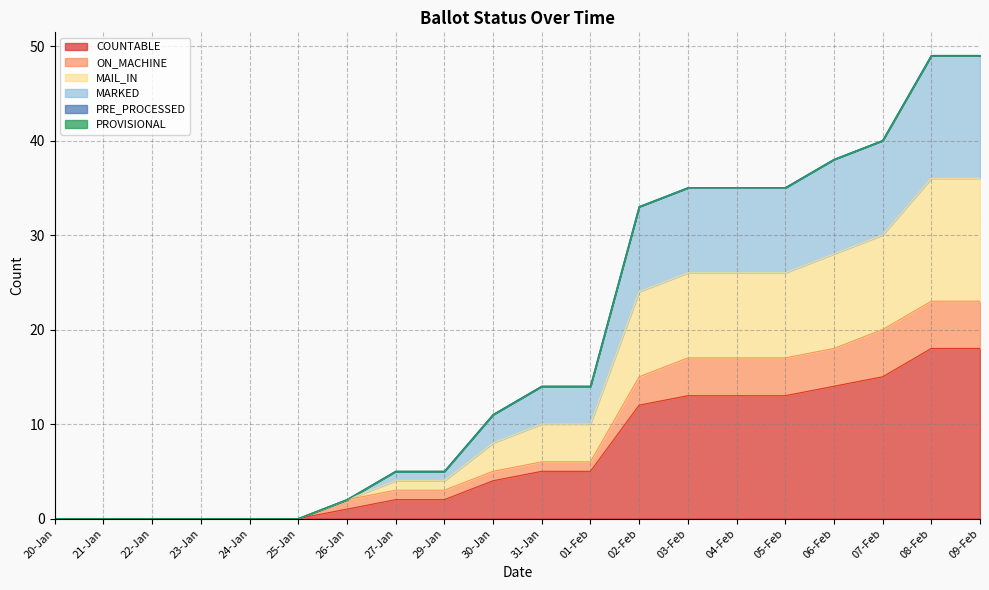

True or false: COUNTABLE and MAIL_IN cross at least once.

False